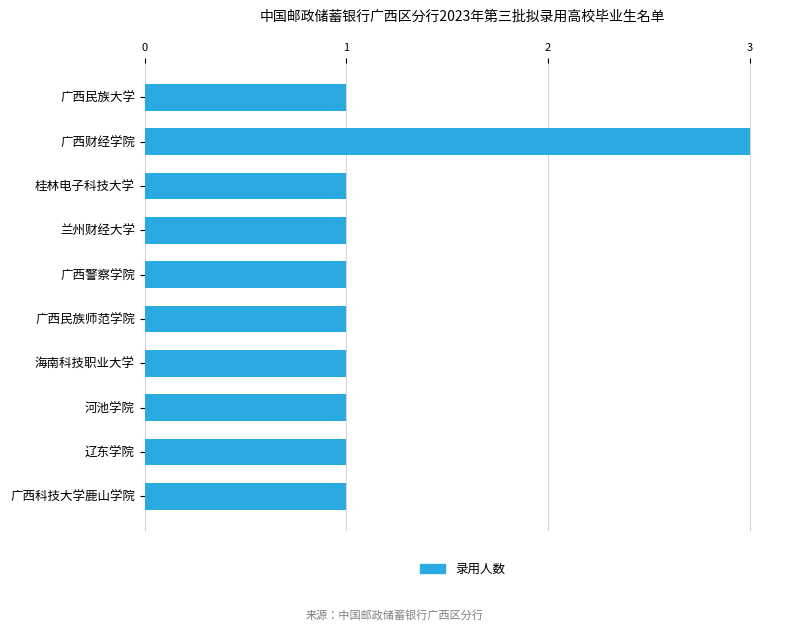

What is the smallest value displayed?

1